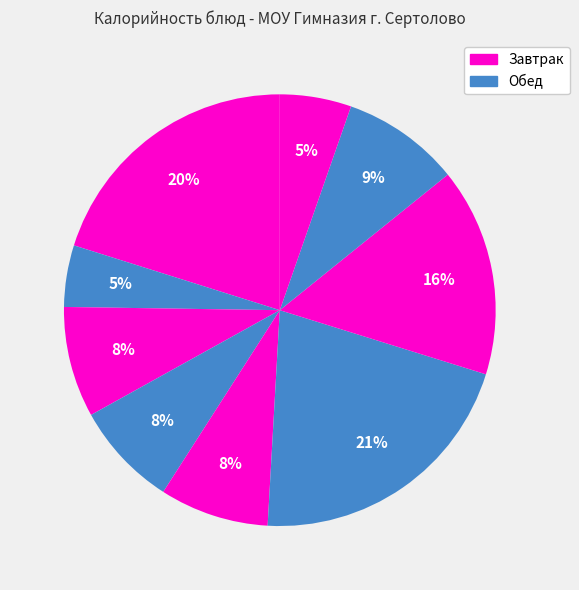

Count the number of slices in the pie.

9